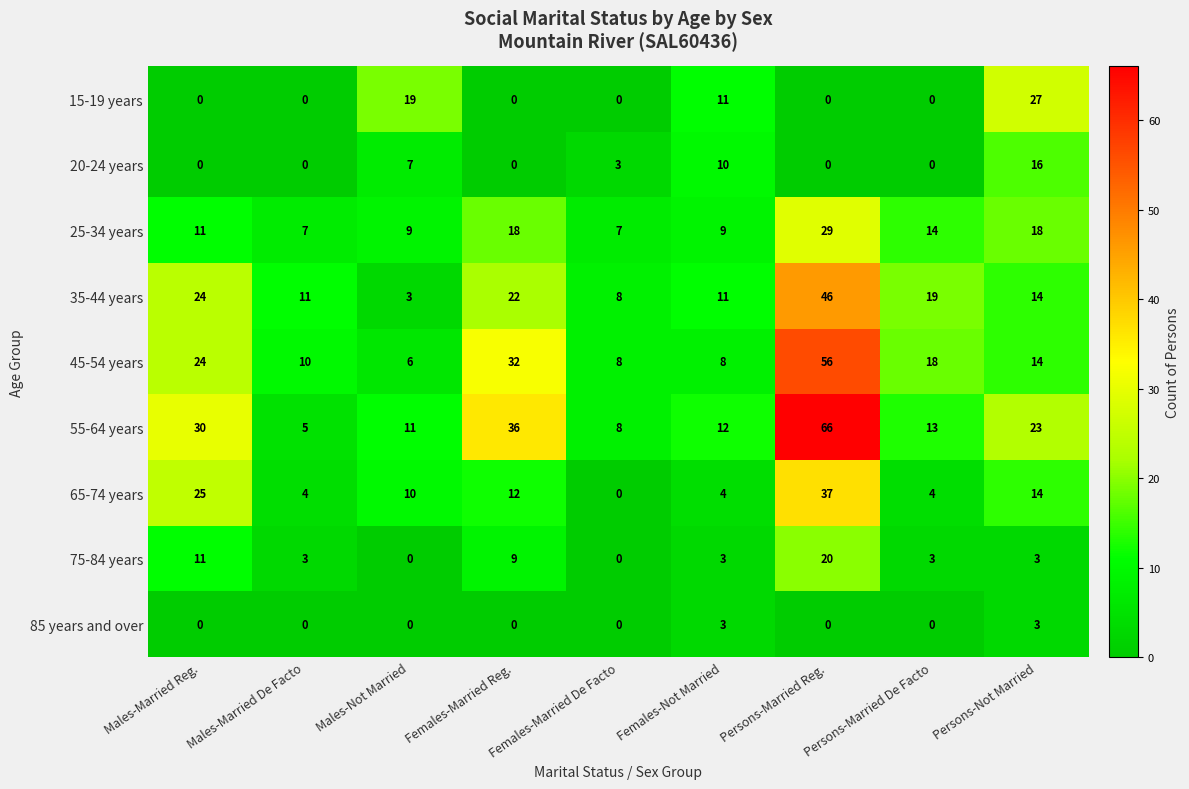

Which series has the largest range (max minus min)?

55-64 years